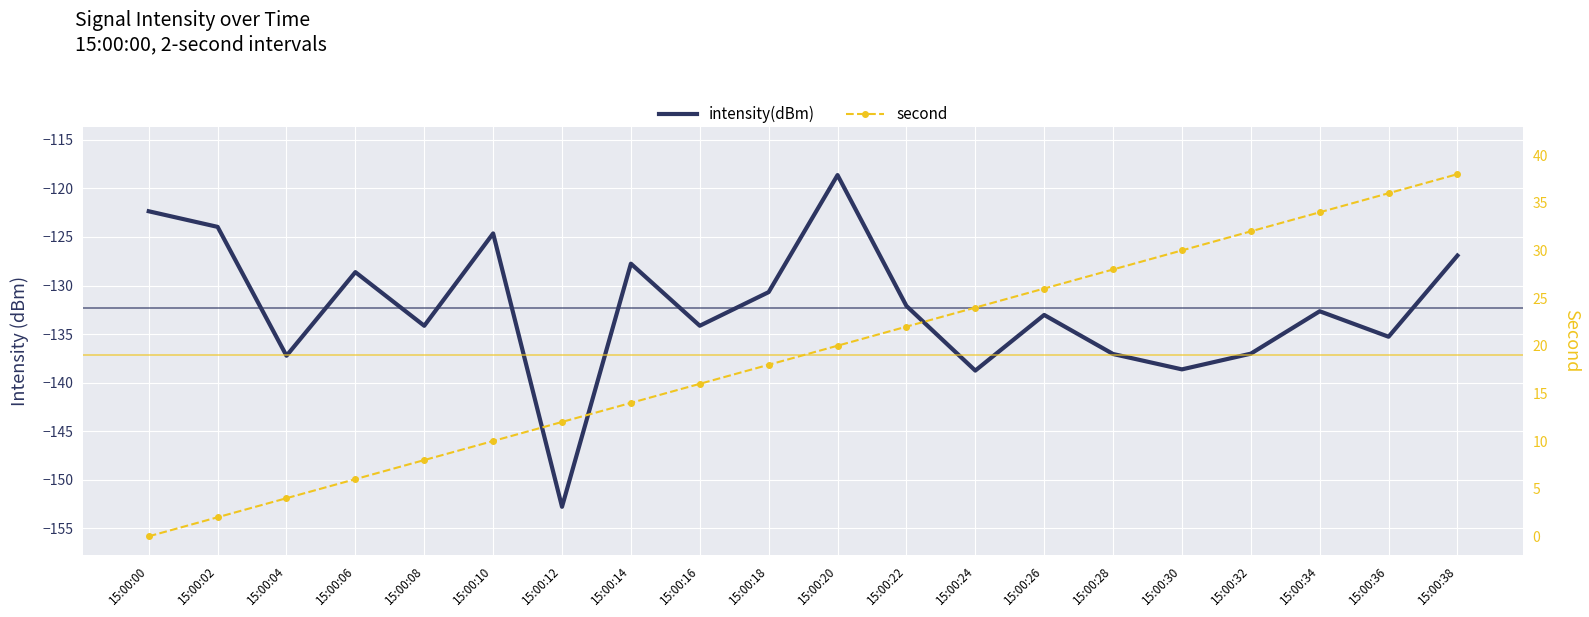

Read the second value at 15:00:28.

28.0